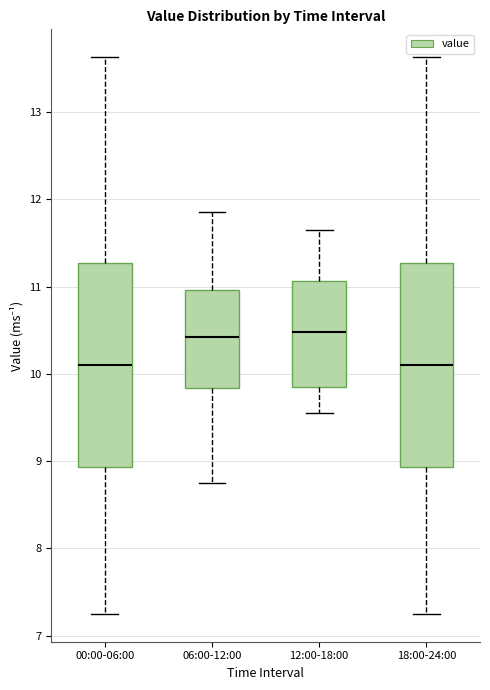

Reading left to right, transcribe this box plot: for each box, give where its median line is, the range the box spans, and where its two whiskers end, as read against the y-axis. The values are not printed on the chart, so give them approximately, as read against the axis.

00:00-06:00: median 10.1, box 8.9 to 11.3, whiskers 7.3 to 13.6
06:00-12:00: median 10.4, box 9.8 to 11.0, whiskers 8.8 to 11.9
12:00-18:00: median 10.5, box 9.9 to 11.1, whiskers 9.6 to 11.7
18:00-24:00: median 10.1, box 8.9 to 11.3, whiskers 7.3 to 13.6